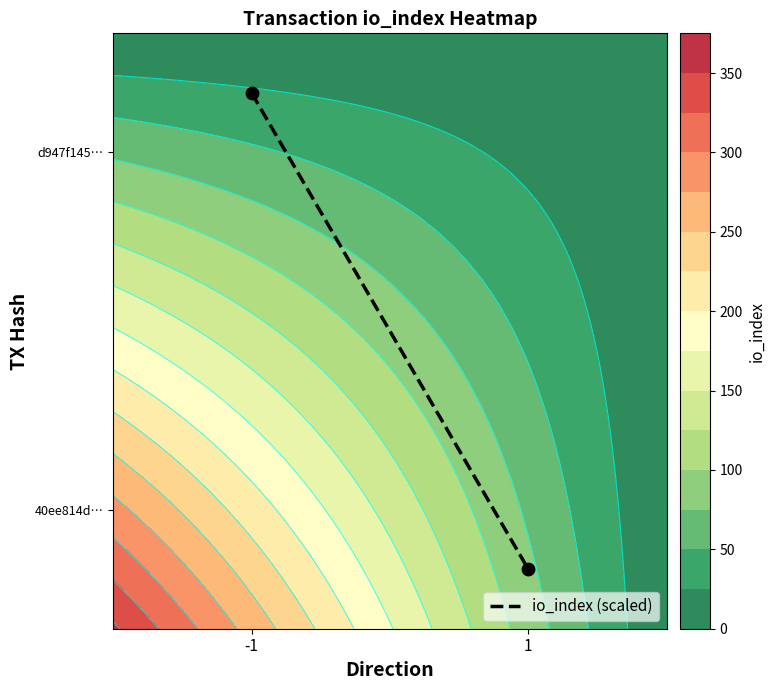

What is the difference between the maximum and minimum values?

0.8